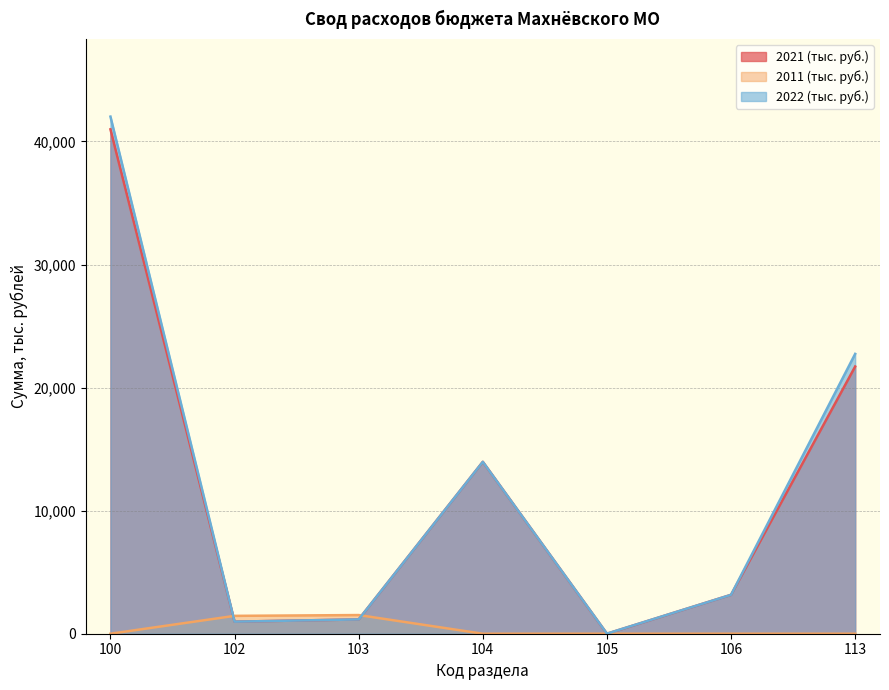

What is the maximum value for 2022 (тыс. руб.)?

42021.1